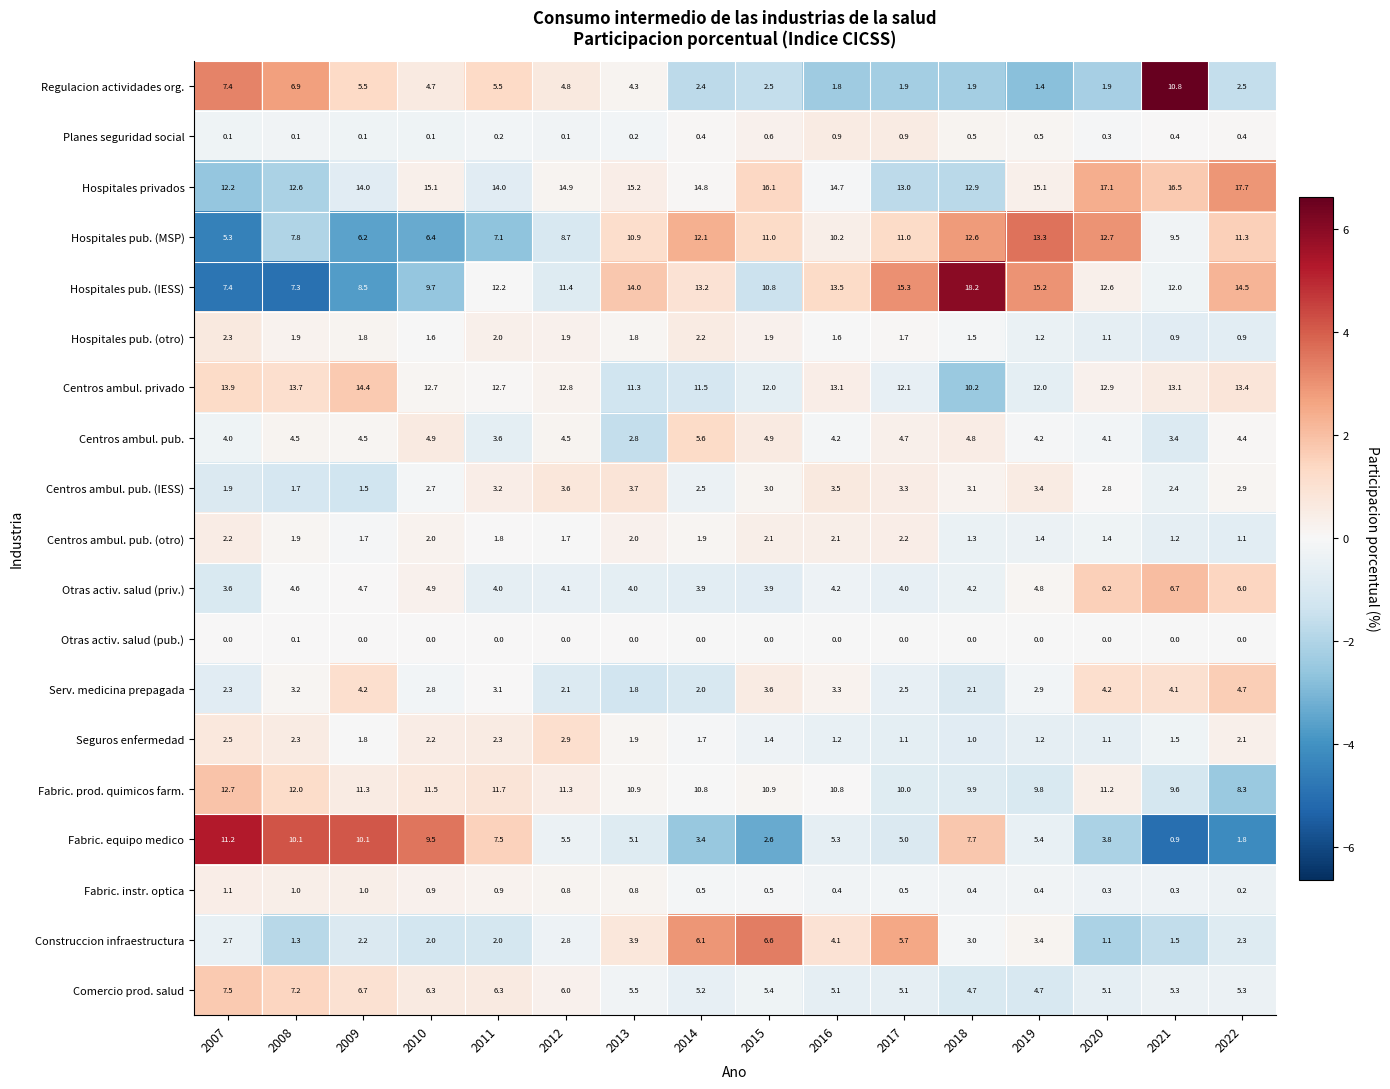

List the series in order of their peak value, highest first.

Hospitales pub. (IESS), Hospitales privados, Centros ambul. privado, Hospitales pub. (MSP), Fabric. prod. quimicos farm., Fabric. equipo medico, Regulacion actividades org., Comercio prod. salud, Otras activ. salud (priv.), Construccion infraestructura, Centros ambul. pub., Serv. medicina prepagada, Centros ambul. pub. (IESS), Seguros enfermedad, Hospitales pub. (otro), Centros ambul. pub. (otro), Fabric. instr. optica, Planes seguridad social, Otras activ. salud (pub.)